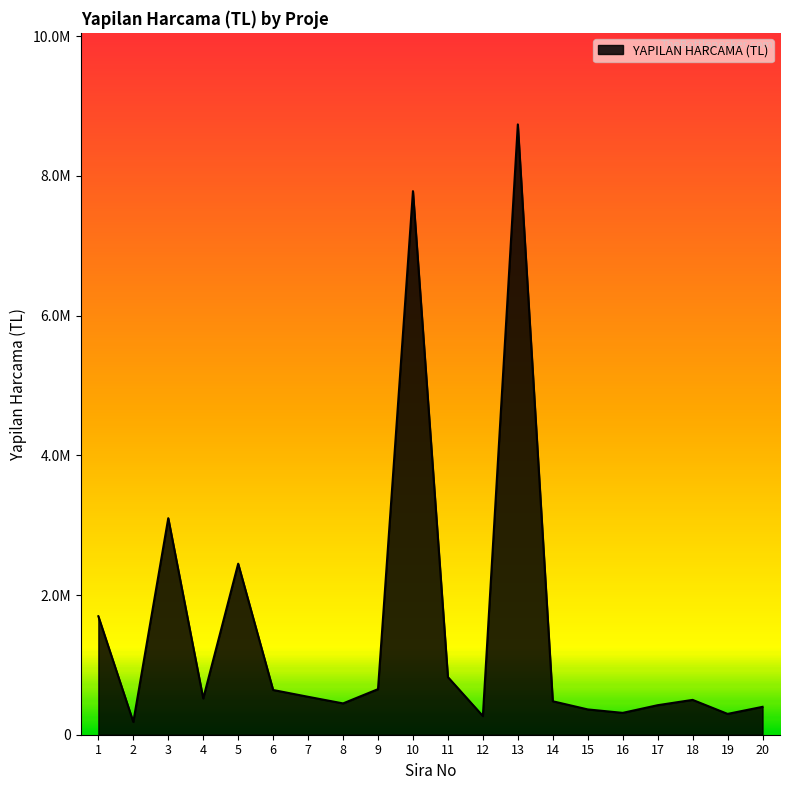

Reading left to right, extract all data points from this chart.

1696053.2	182673.3	3099902.1	519082.2	2448381.0	640324.9	542927.1	448280.0	652304.0	7781522.0	824817.2	267437.8	8737000.0	478913.0	362256.0	312830.9	422611.1	498736.9	298009.0	399263.6